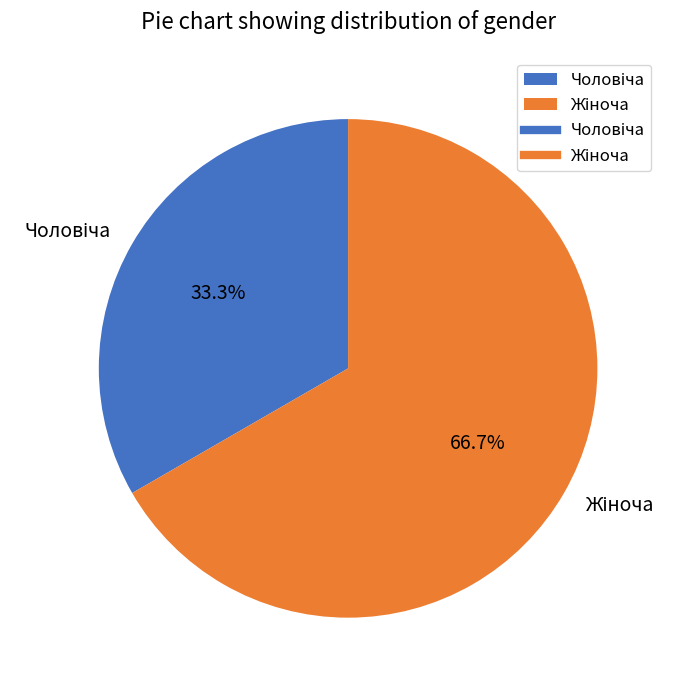

Count the number of slices in the pie.

2